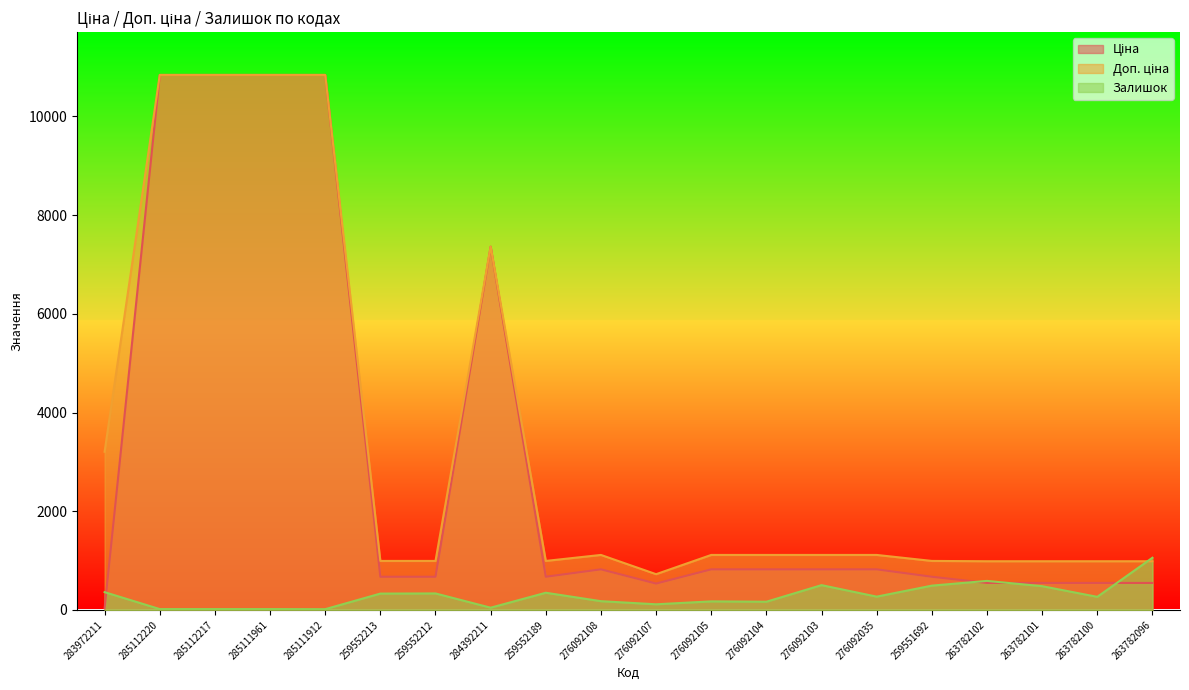

Between 284392211 and 285111961, which is larger?

285111961